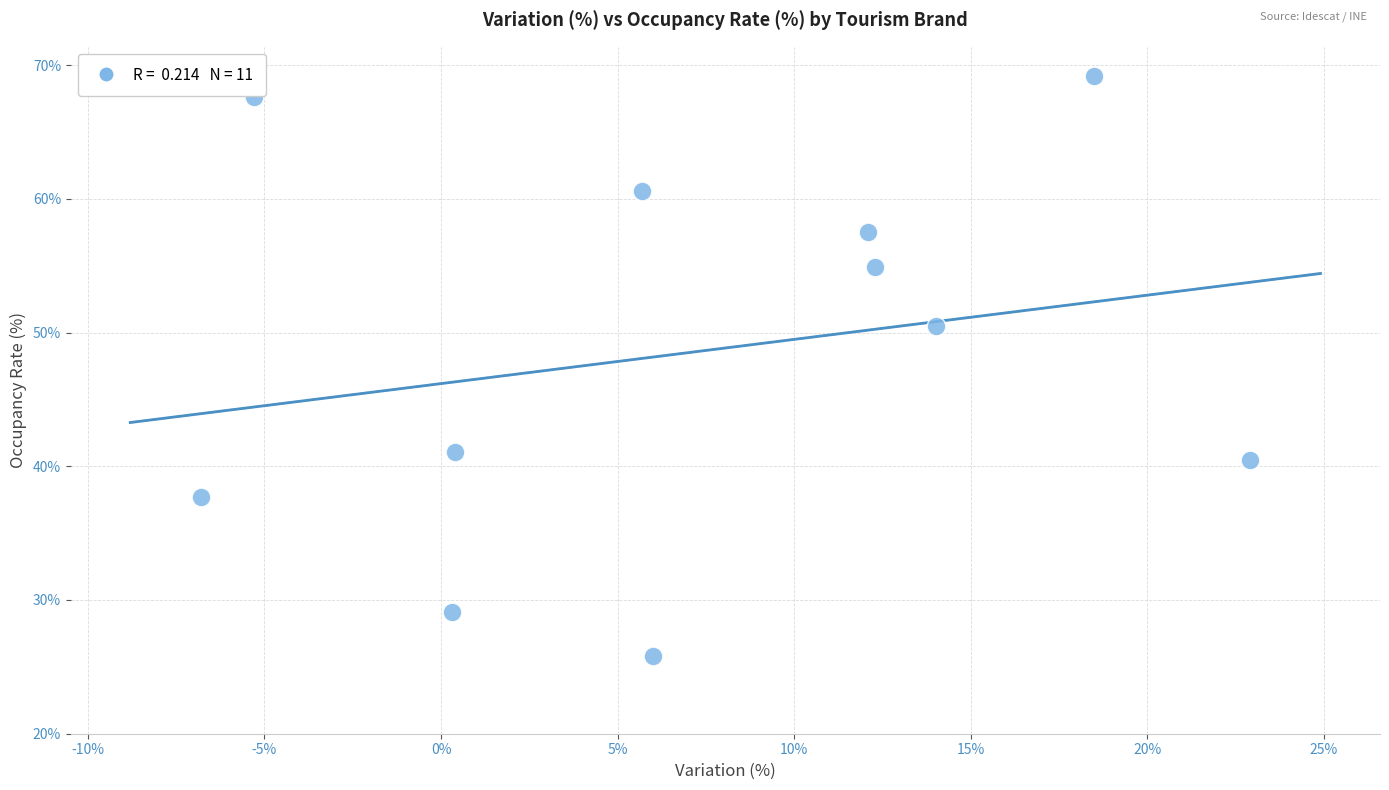

What Y value in the scatter plot is closest to 47?

50.5